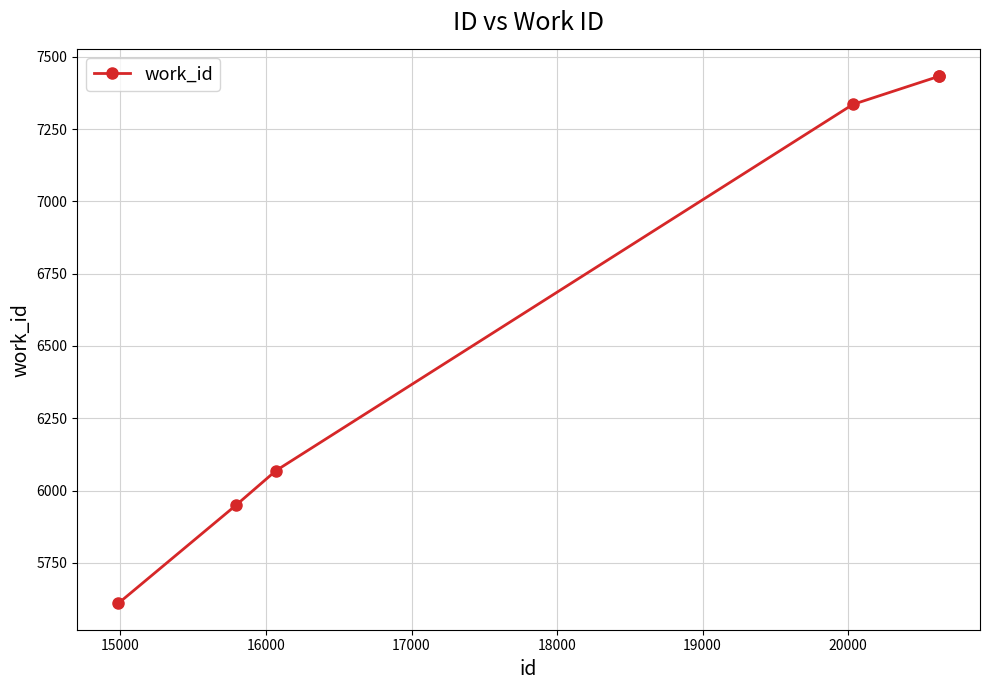

What is the smallest value displayed?

5610